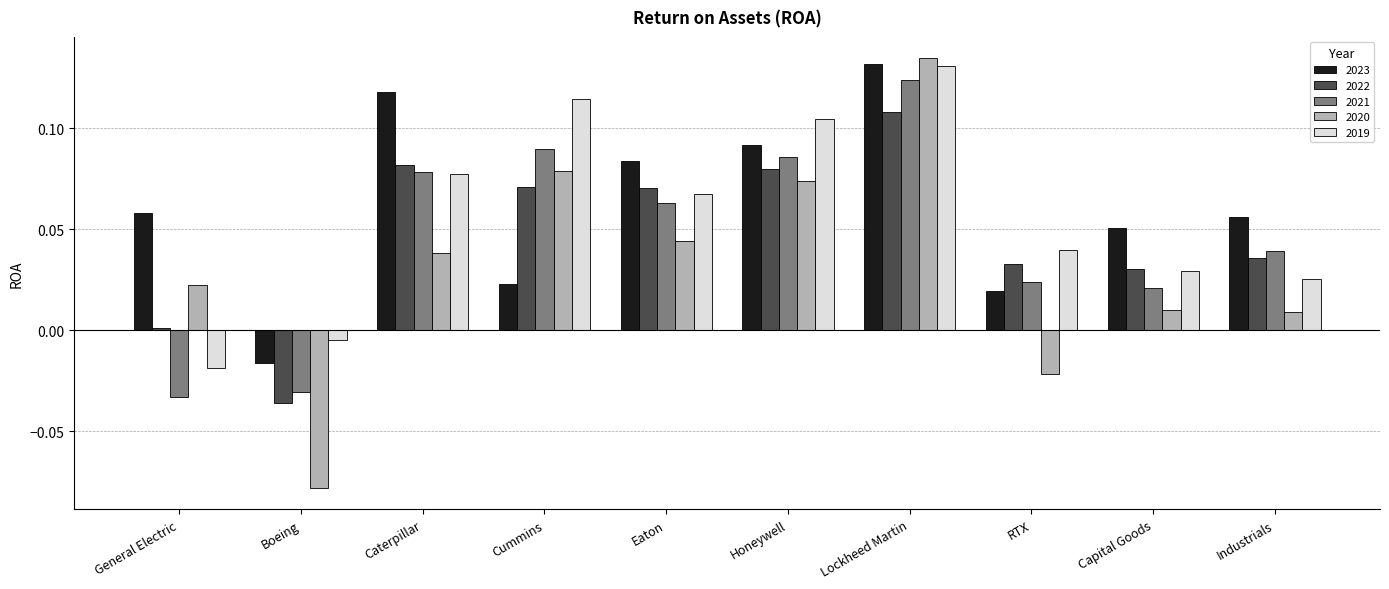

How many data points in 2022 are above 0?

9